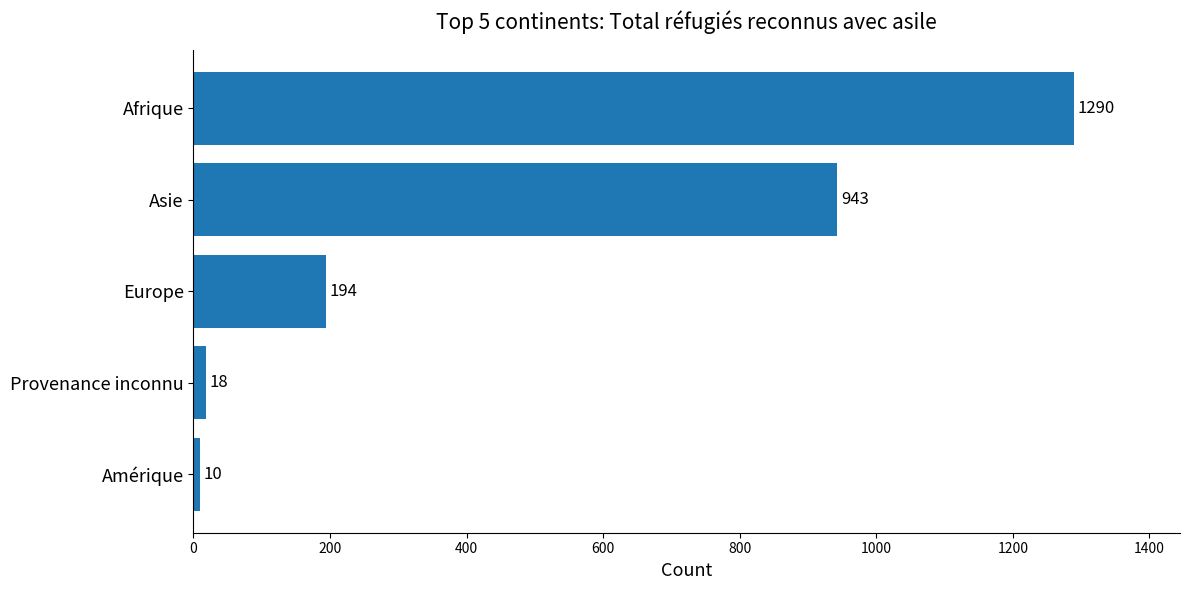

Count the number of categories in the chart.

5